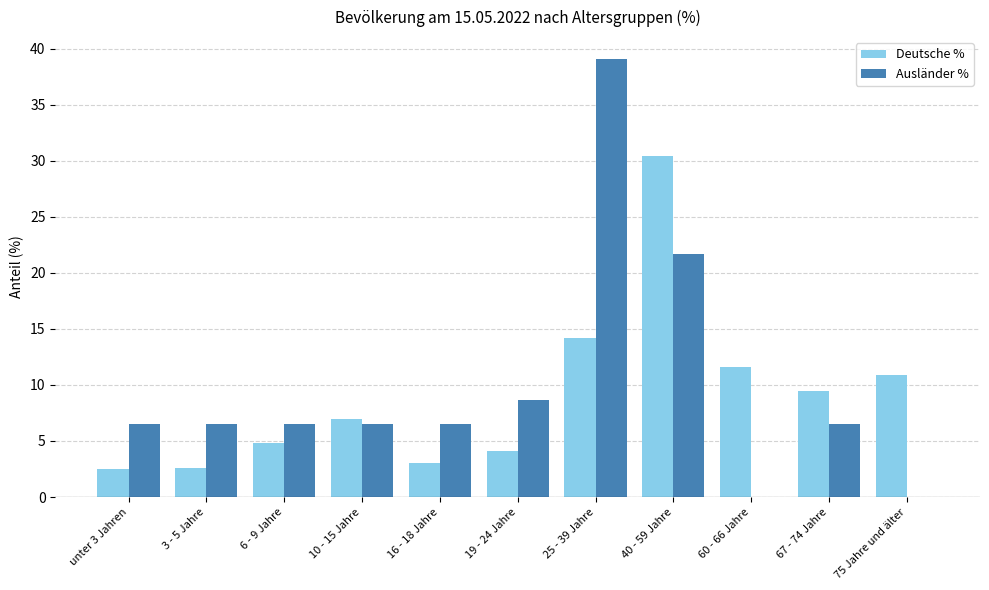

Which series changed the most between unter 3 Jahren and 19 - 24 Jahre?

Ausländer %